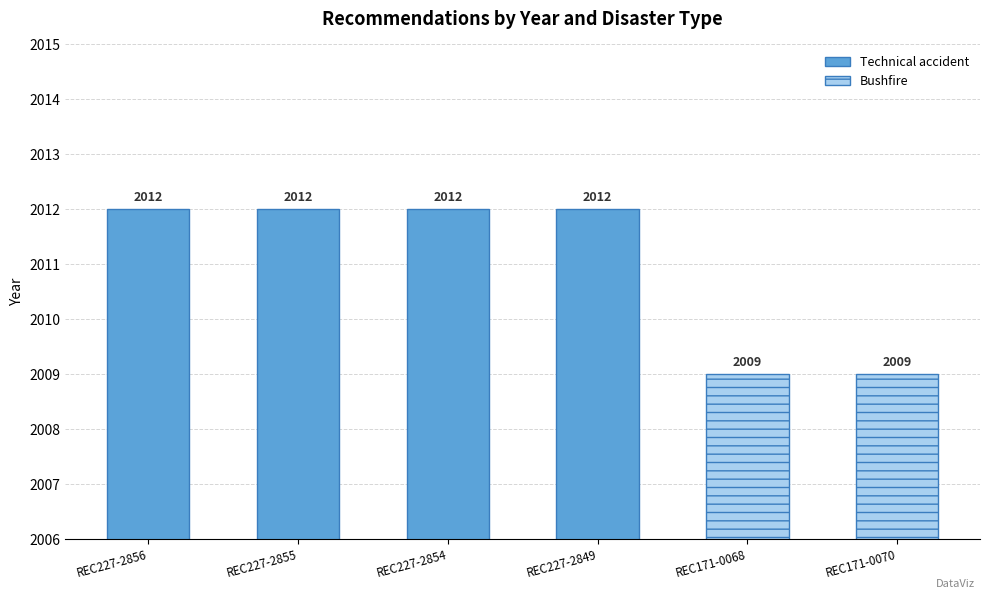

What is the value of the 1st bar from the left?

2012